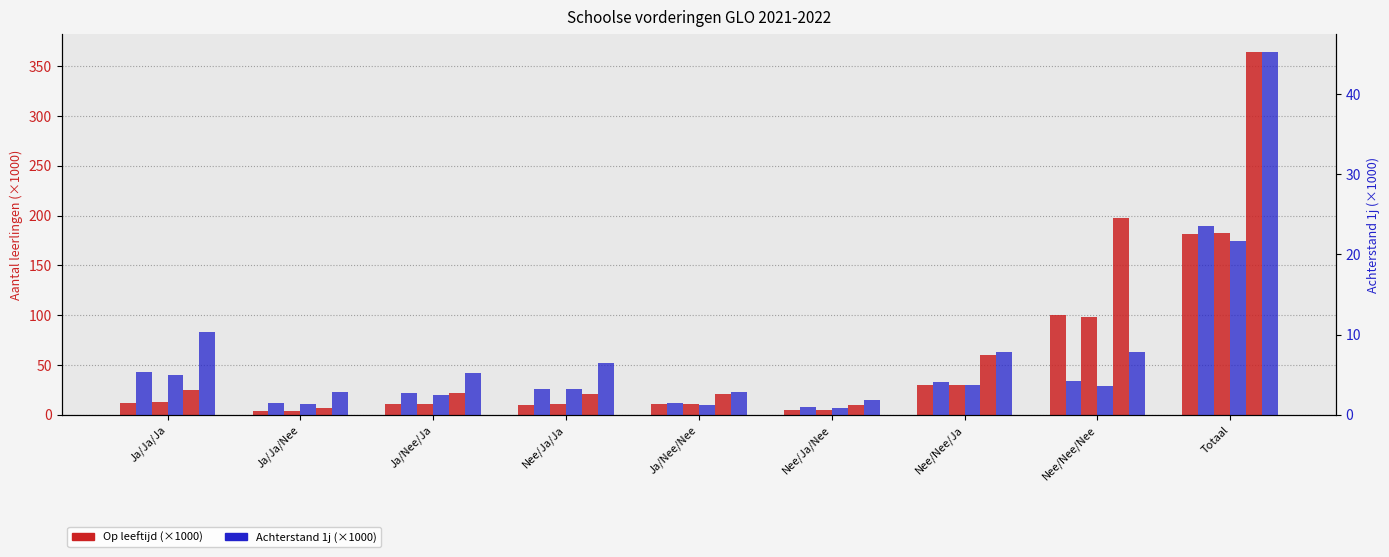

Count the number of categories in the chart.

9